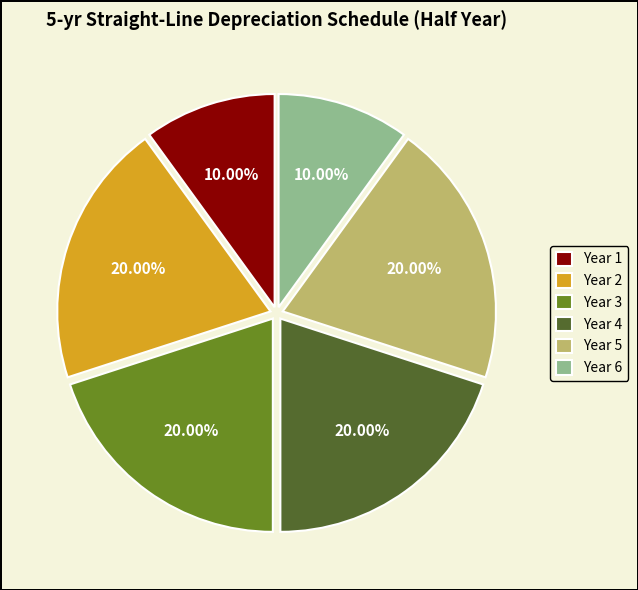

How many segments does this pie chart have?

6